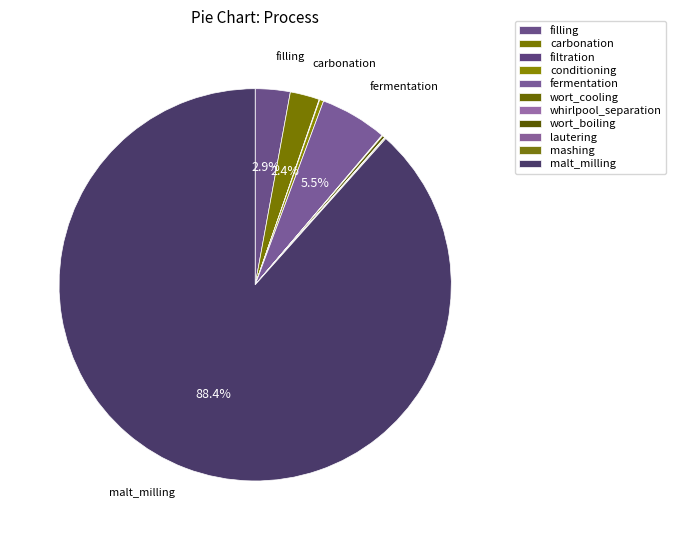

How many slices are in this pie chart?

11